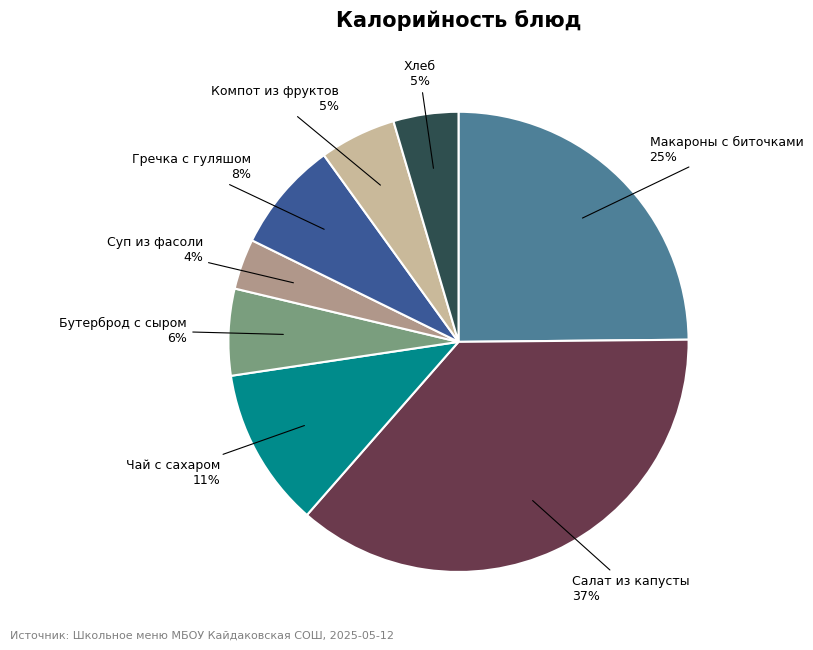

Combined, do Суп из фасоли and Макароны с биточками account for over 50%?

No